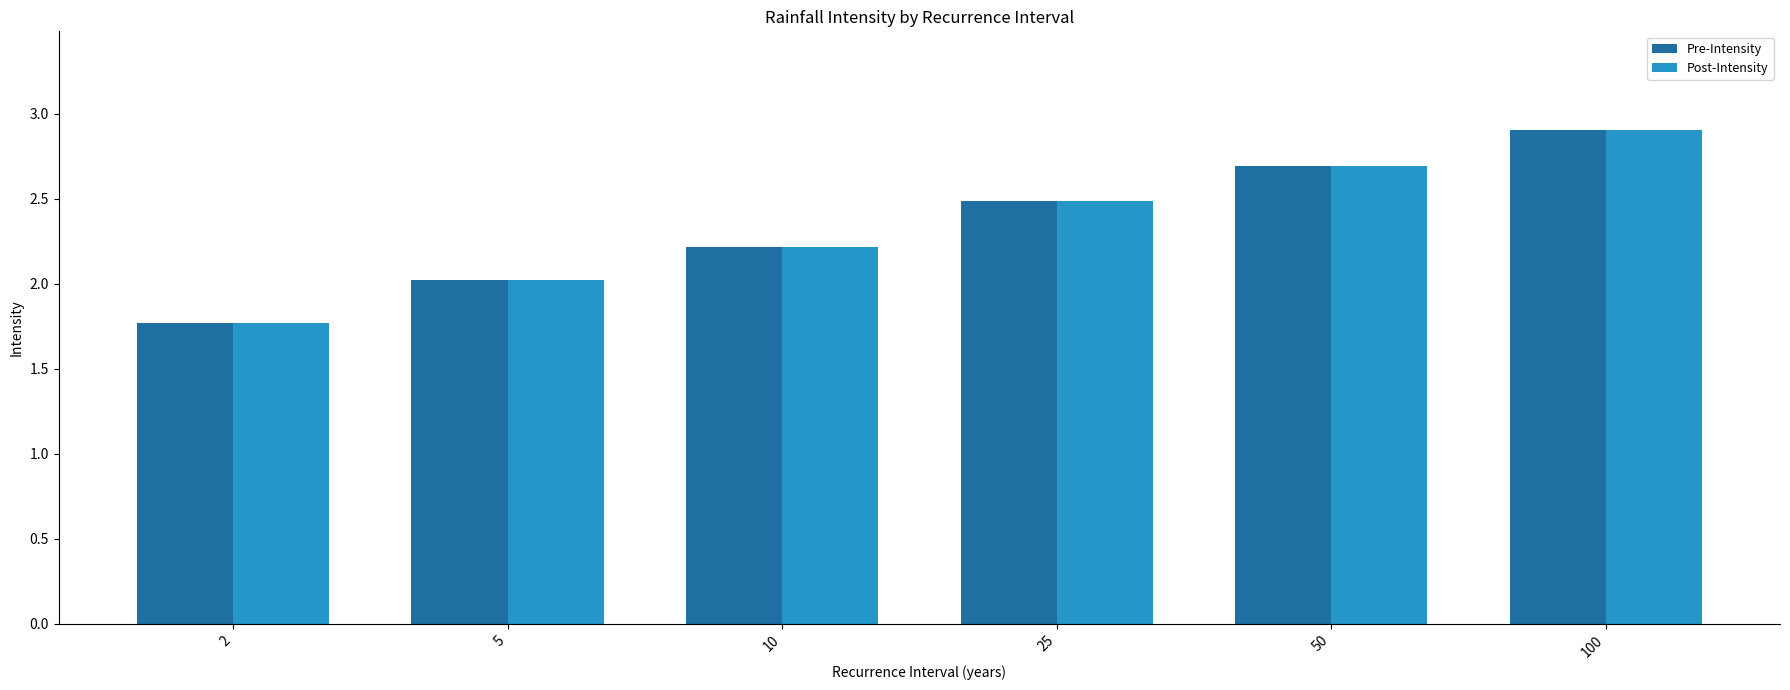

Is the value of Pre-Intensity at 100 greater than the value of Post-Intensity at 2?

Yes